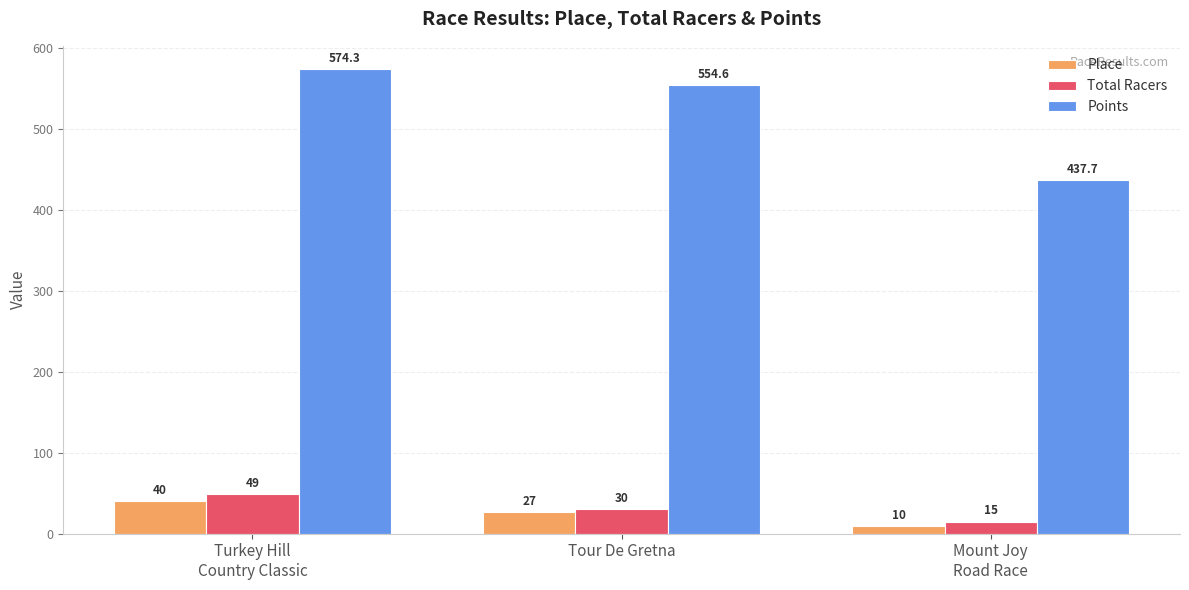

What is the sum of all Total Racers values?

94.0